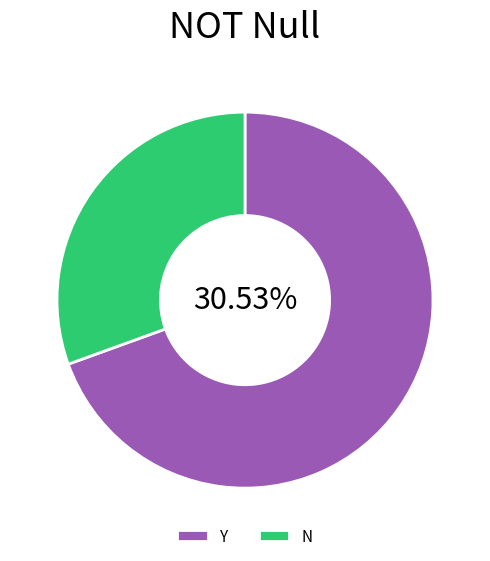

What portion of the pie excludes N?

69.5%